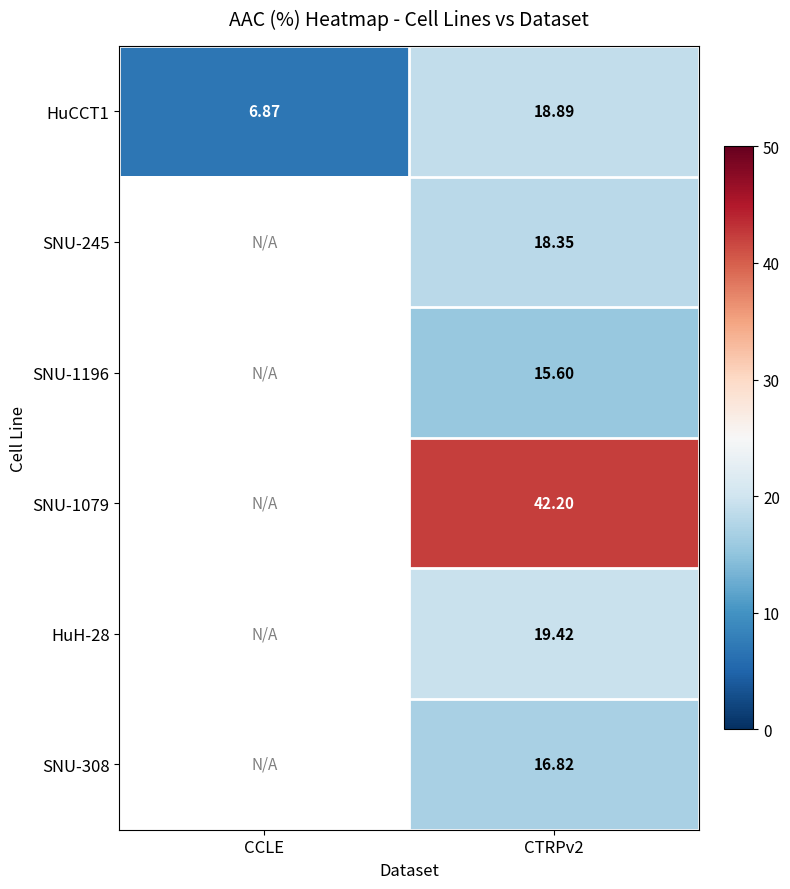

Which category has the lowest value across all series?

CCLE